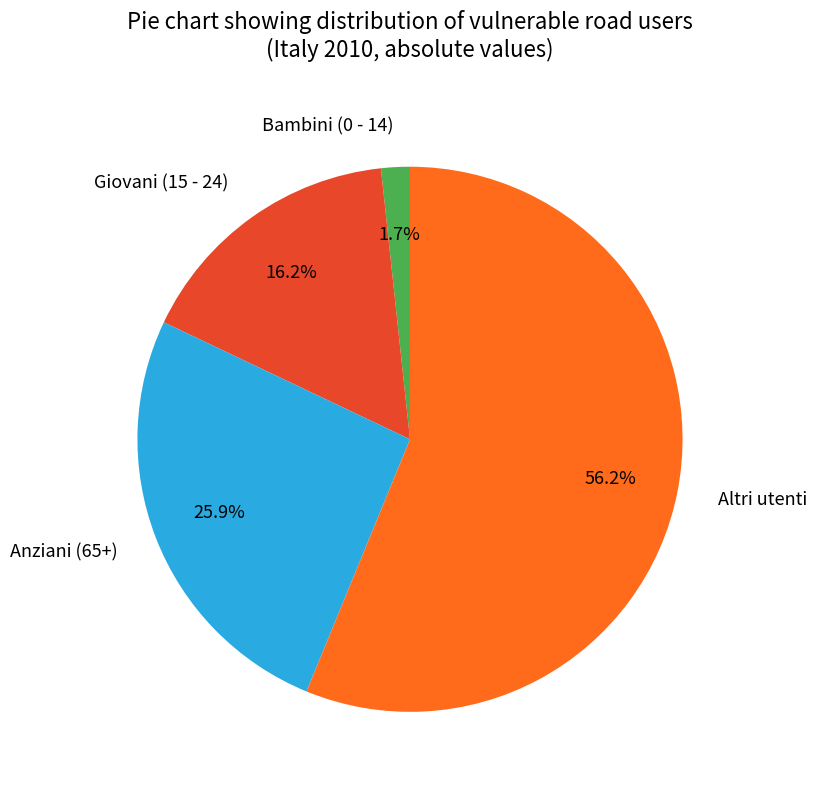

The Giovani (15 - 24) slice represents 23% of the pie. True or false?

False